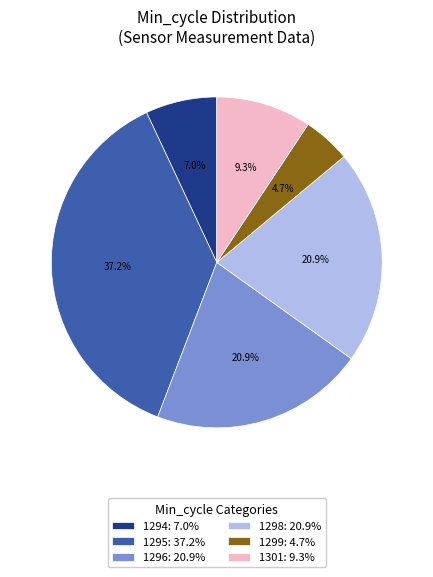

What is the ratio of the value at 1301: 9.3% to the value at 1299: 4.7%?

2.0